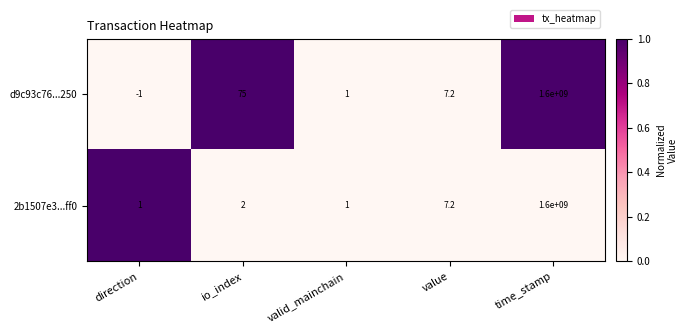

The 2b1507e3...ff0 series shows 1.0 at direction. True or false?

True